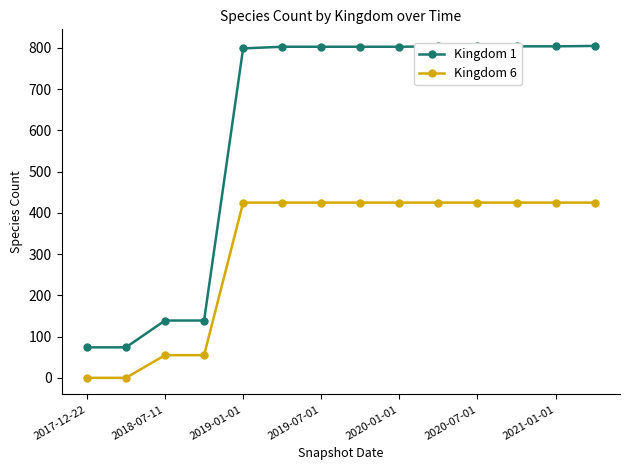

Which series has the largest total across all categories?

Kingdom 1